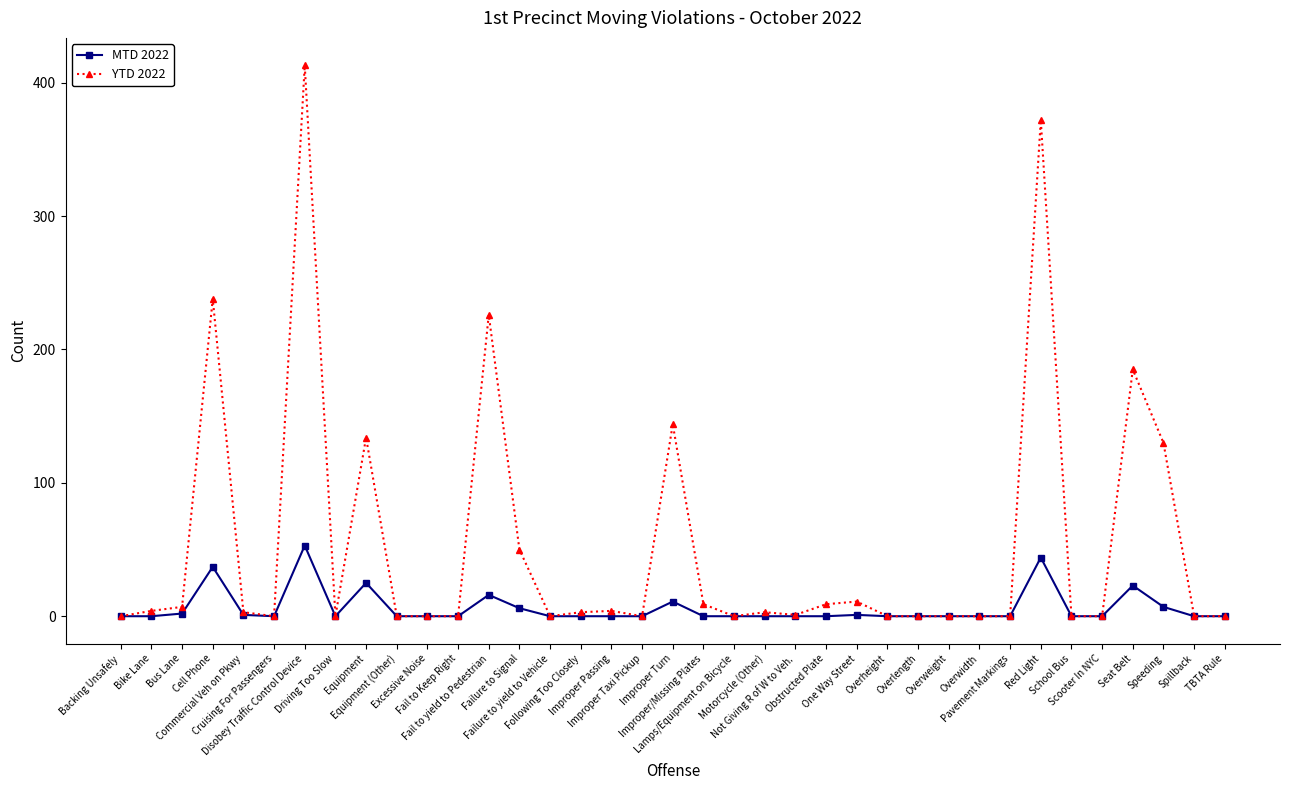

Rank the series at Seat Belt from lowest to highest value.

MTD 2022, YTD 2022